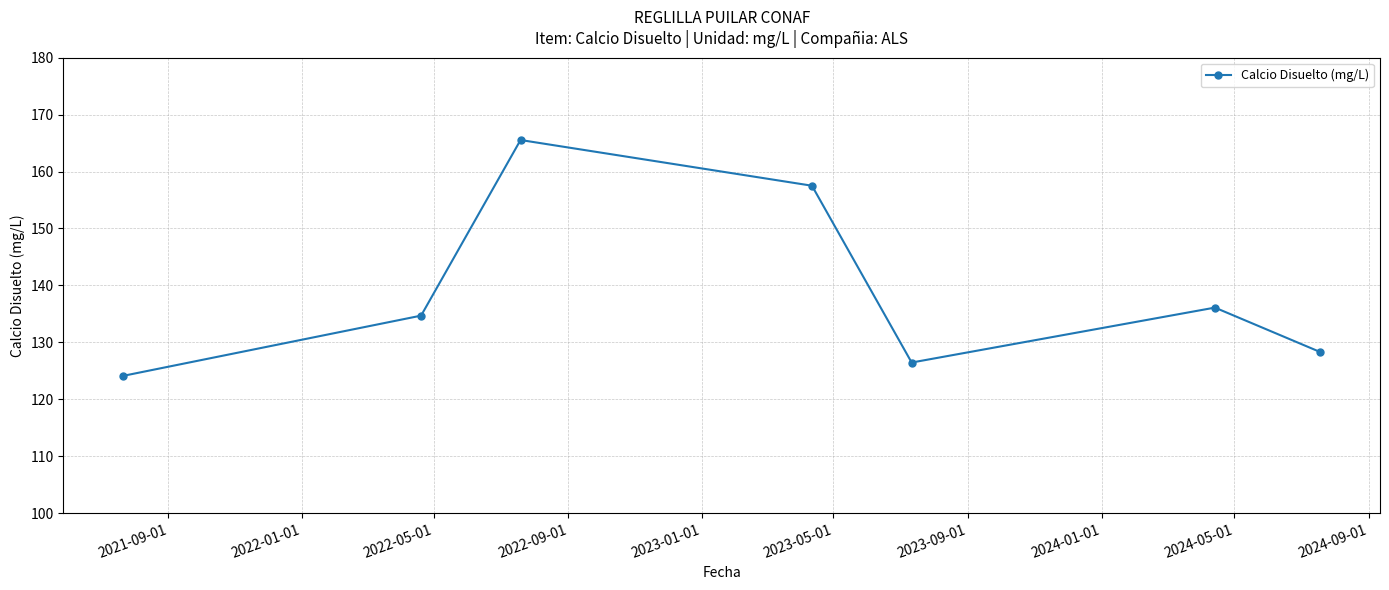

Reading left to right, transcribe all the data shown in this chart.

124.1	134.7	165.5	157.5	126.5	136.1	128.3